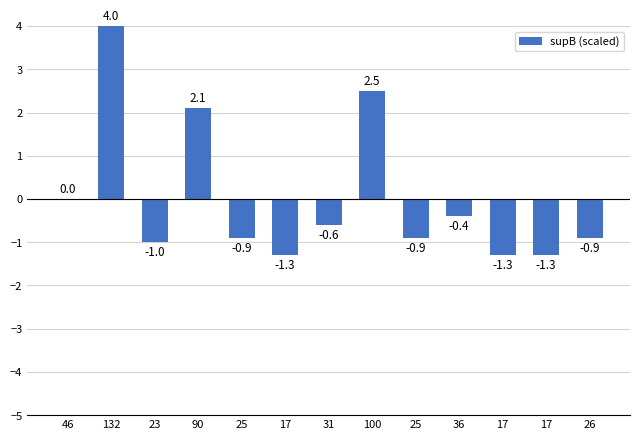

Reading left to right, extract all data points from this chart.

0.0	4.0	-1.0	2.1	-0.9	-1.3	-0.6	2.5	-0.9	-0.4	-1.3	-1.3	-0.9